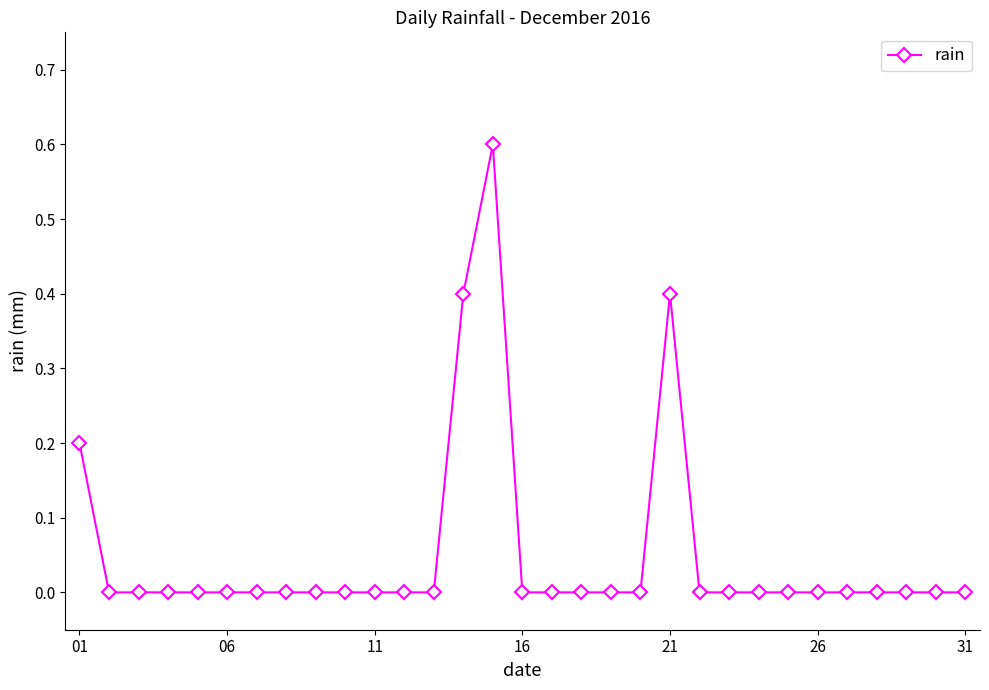

True or false: the data has more than 1 interior local peaks.

True